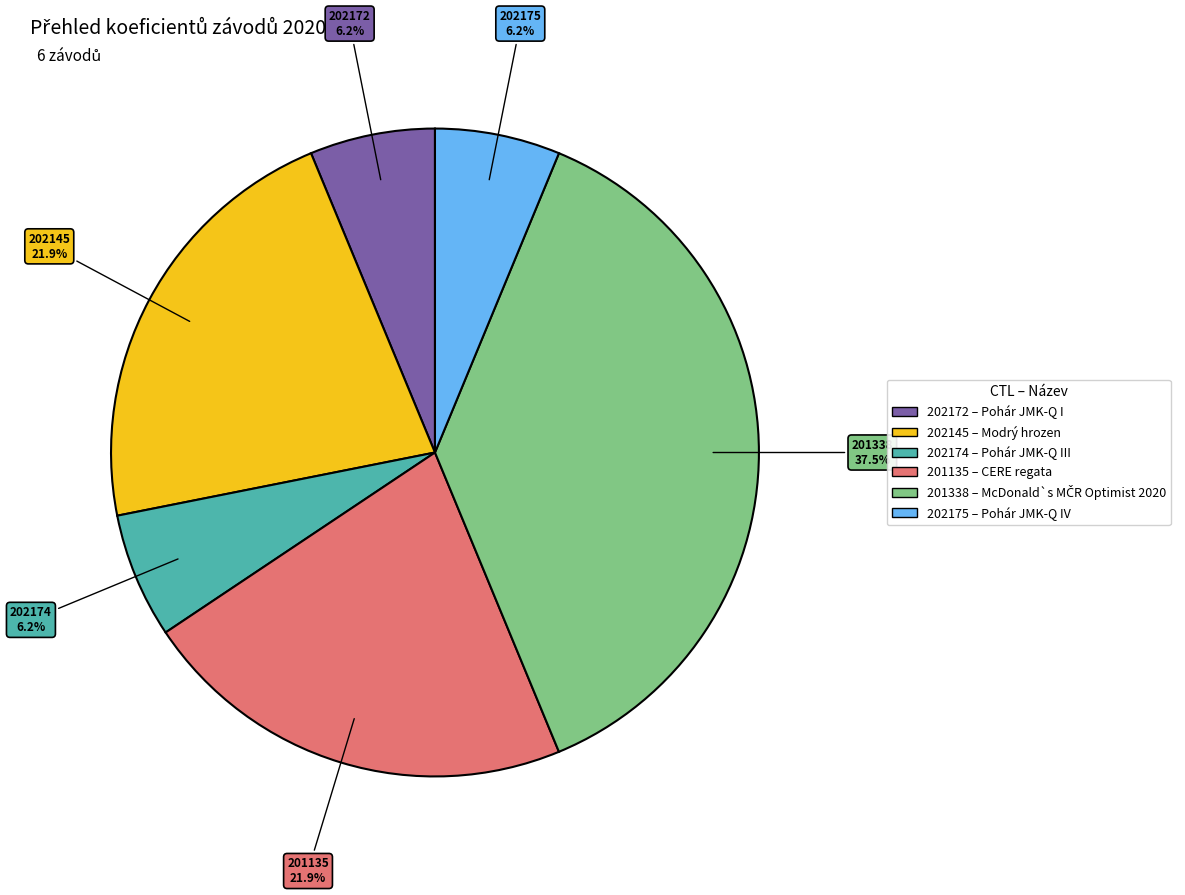

To the nearest percent, what is the combined percentage of 201338 and 202172?

44%